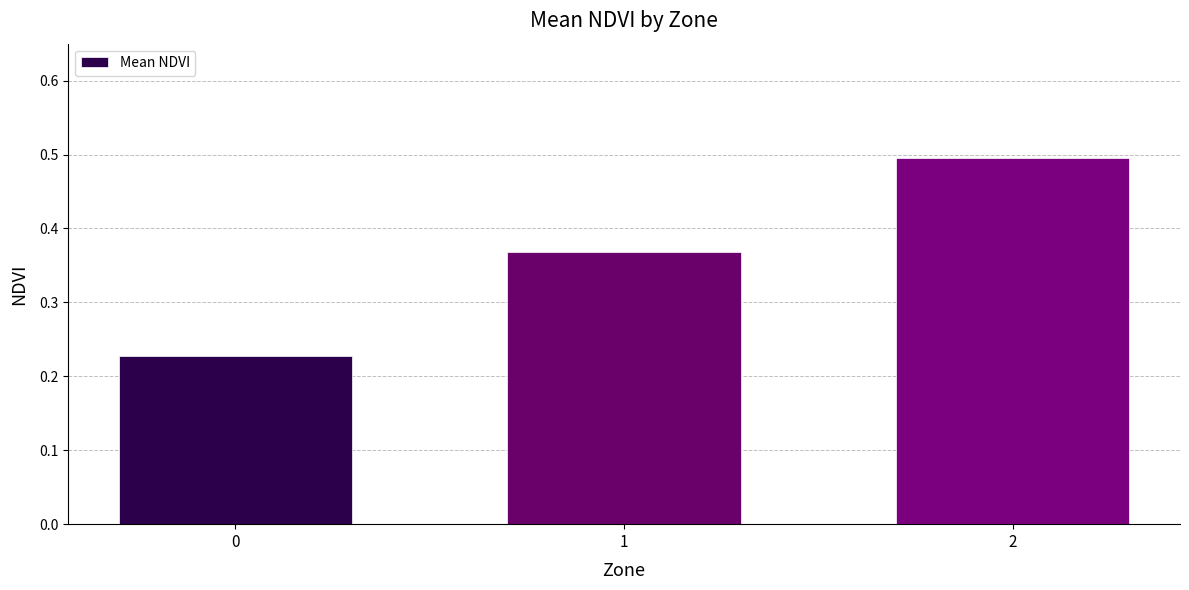

How many distinct data groups are displayed?

1